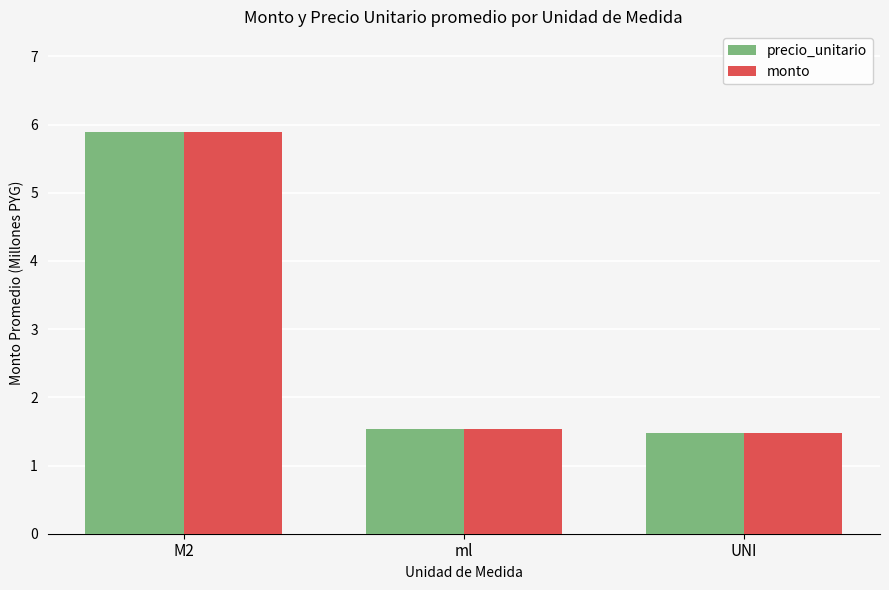

What position from the right is M2?

3